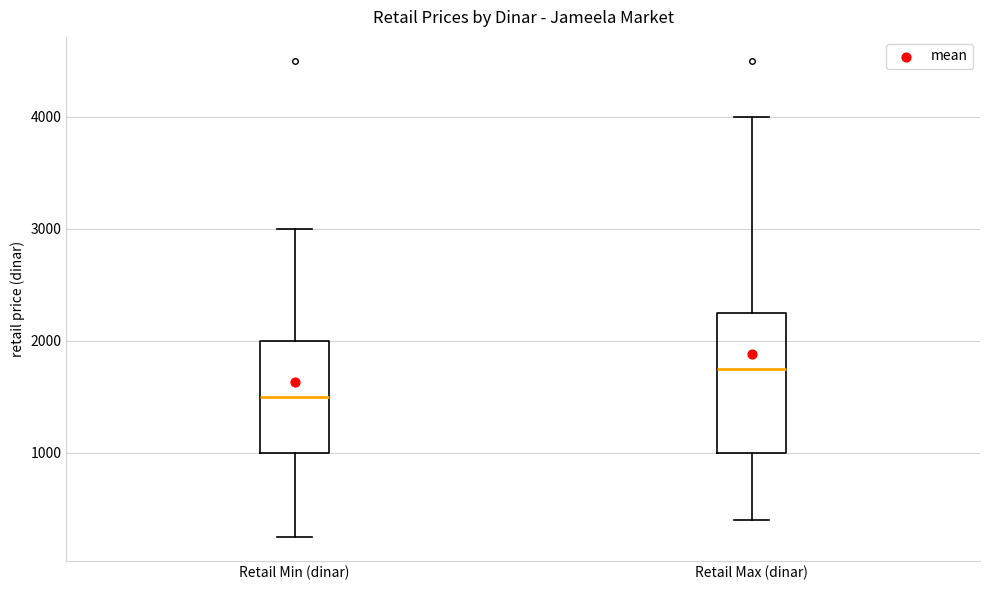

Reading left to right, transcribe this box plot: for each box, give where its median line is, the range the box spans, and where its two whiskers end, as read against the y-axis. The values are not printed on the chart, so give them approximately, as read against the axis.

Retail Min (dinar): median 1500, box 1000 to 2000, whiskers 300 to 3000
Retail Max (dinar): median 1800, box 1000 to 2300, whiskers 400 to 4000